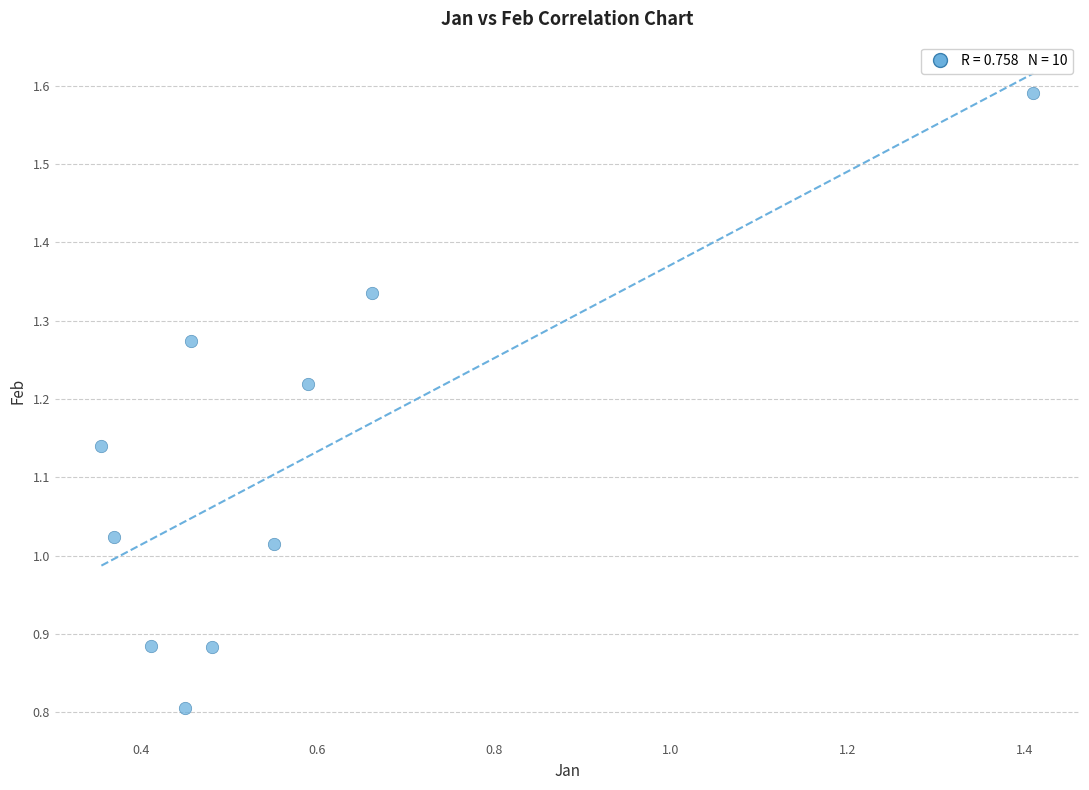

What is the range of Y values (max minus min)?

0.8